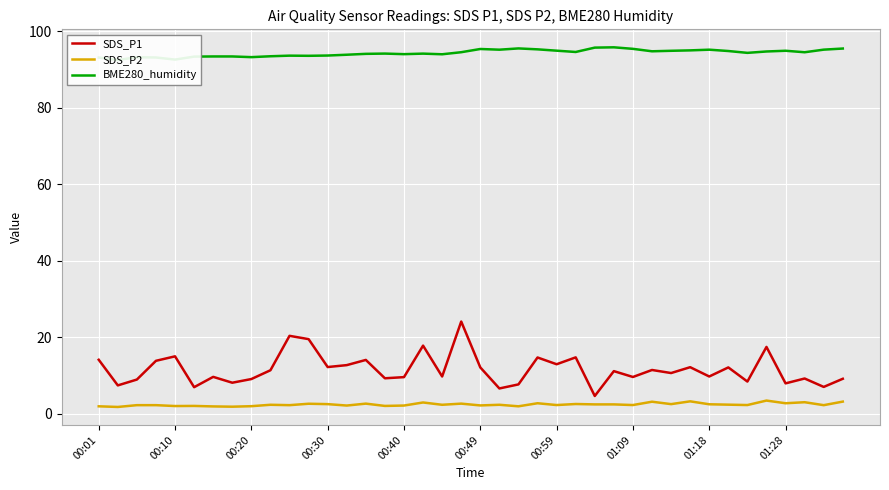

True or false: SDS_P2 has a value of 3.1 at 39.

True